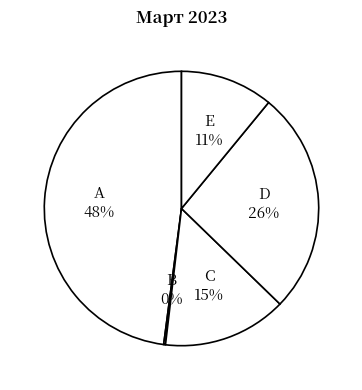

To the nearest percent, what is the average slice percentage?

20%